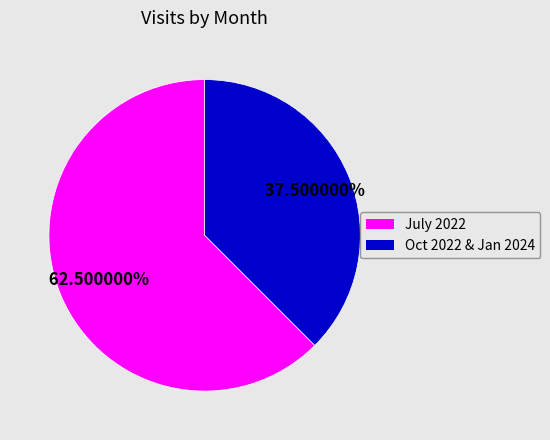

How many segments does this pie chart have?

2